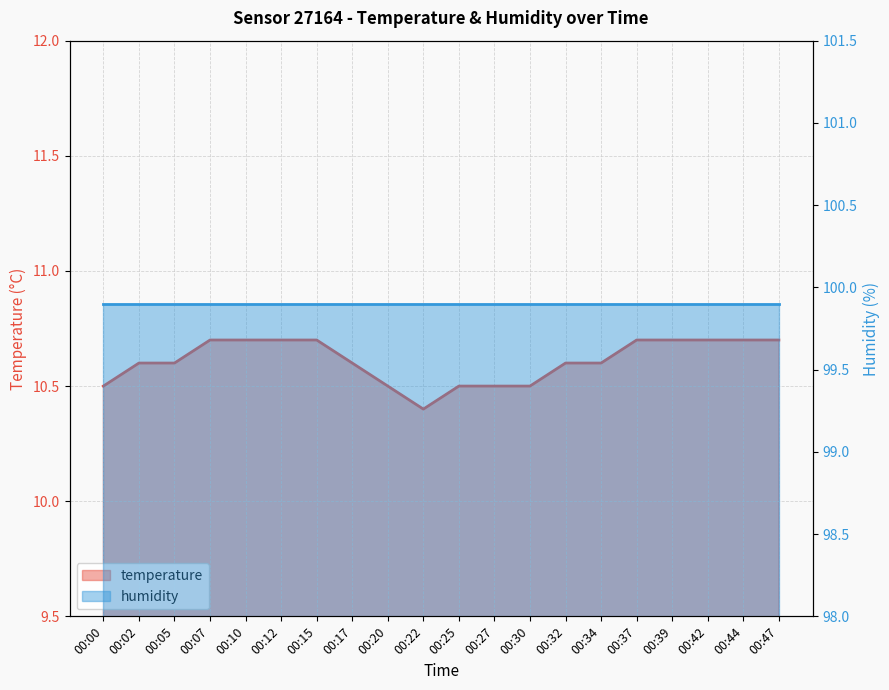

True or false: the data shows 10.4 at 00:22.

True